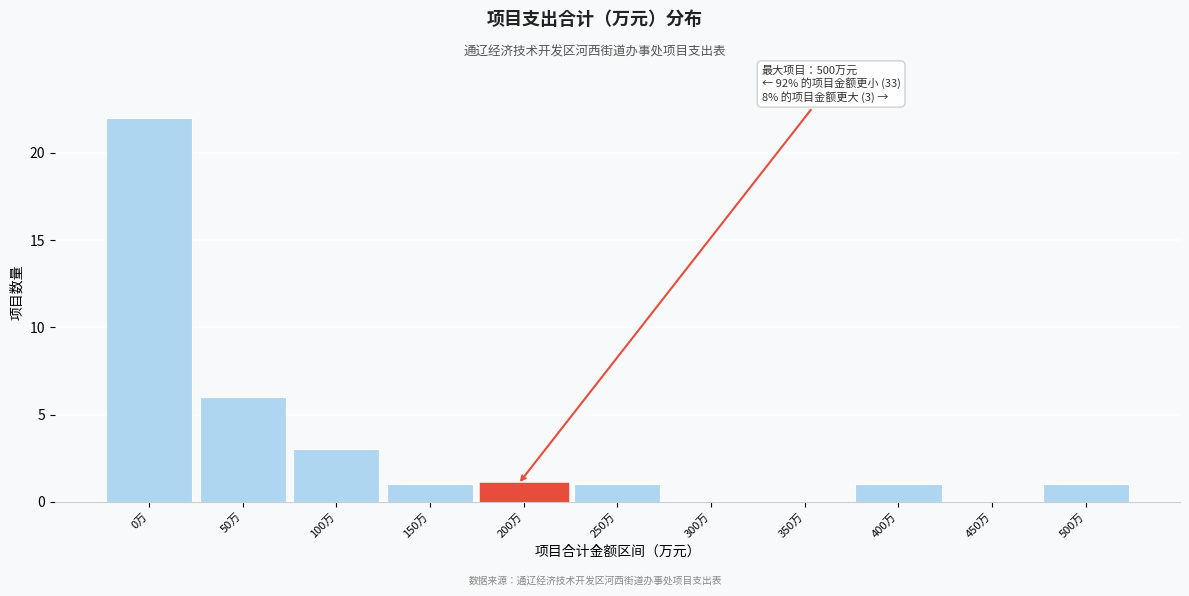

Reading left to right, what are all the values shown in this chart?

0万=22	50万=6	100万=3	150万=1	200万=1	250万=1	300万=0	350万=0	400万=1	450万=0	500万=1